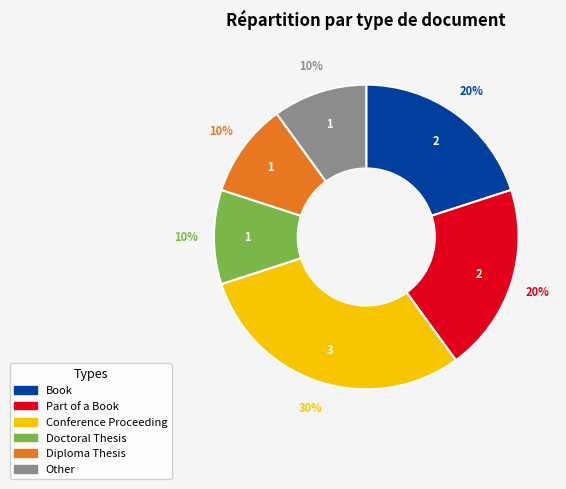

Do Other and Part of a Book together represent more than half of the pie?

No